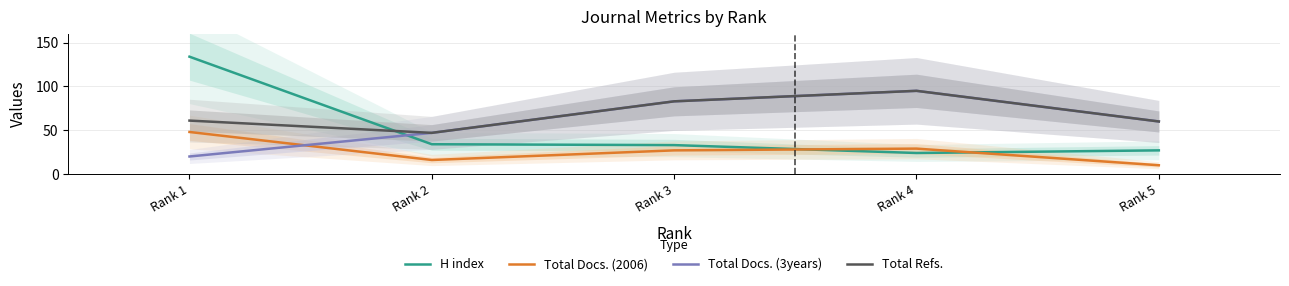

Does the chart display data point markers on the line(s)?

No